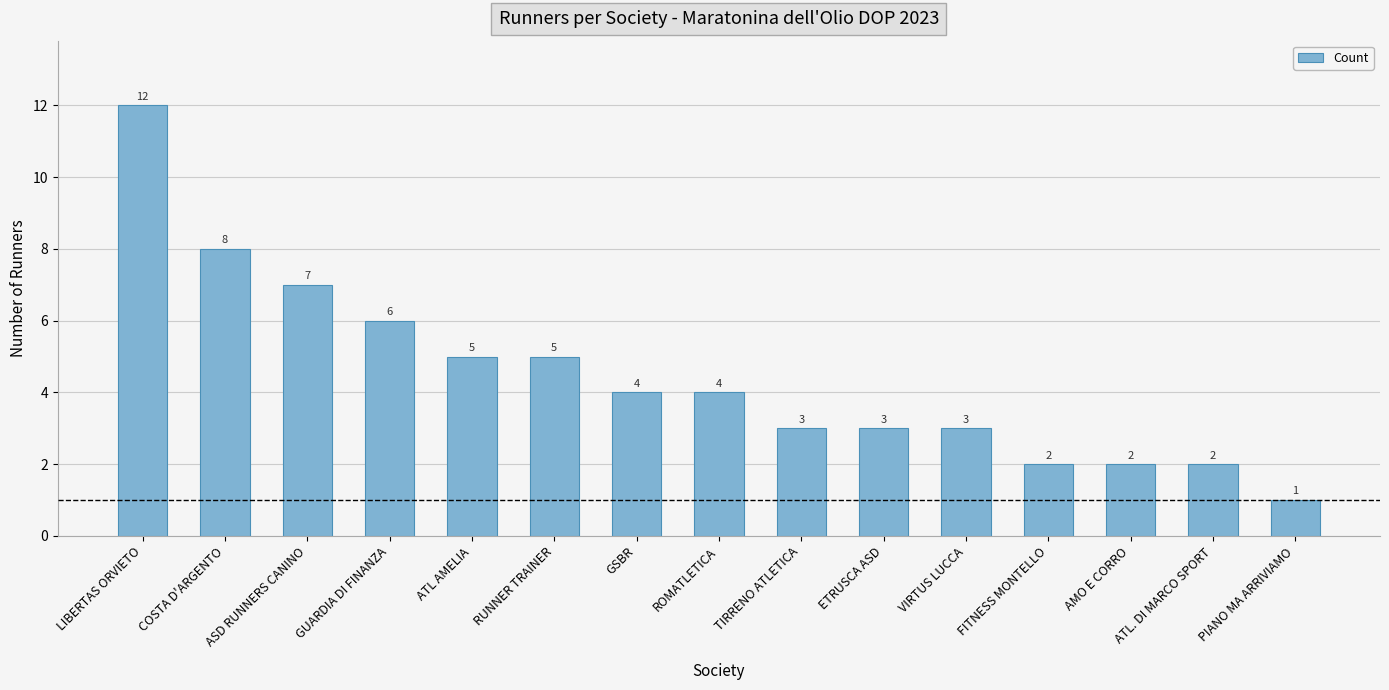

The value at LIBERTAS ORVIETO is 12. True or false?

True